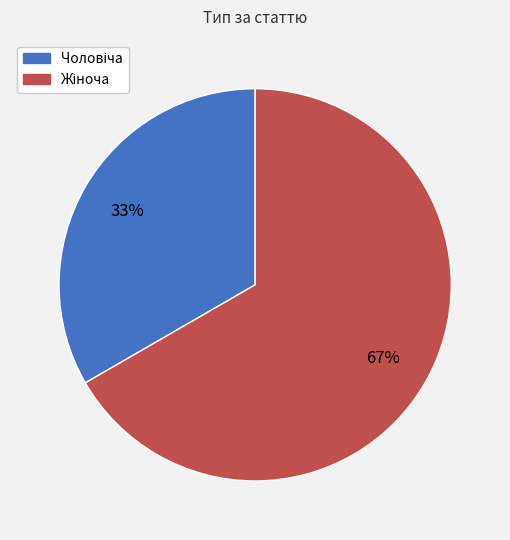

Is there a majority slice in this chart?

Yes